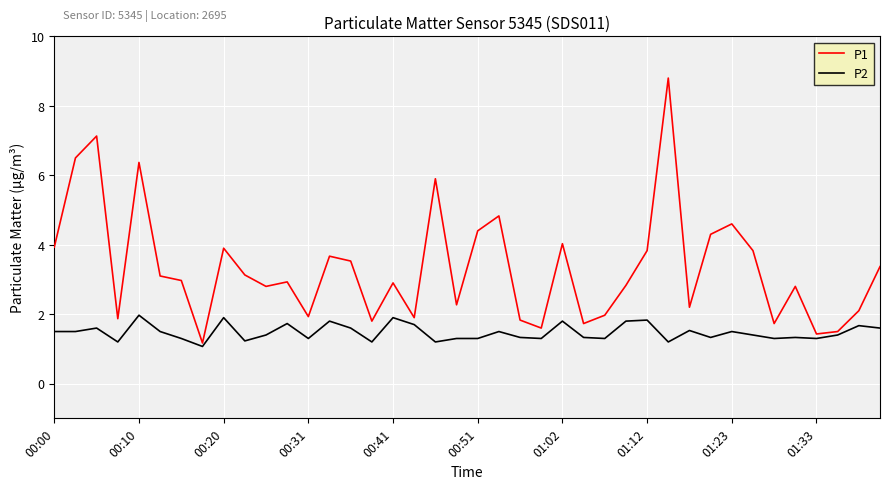

Rank the series by their maximum value, from highest to lowest.

P1, P2